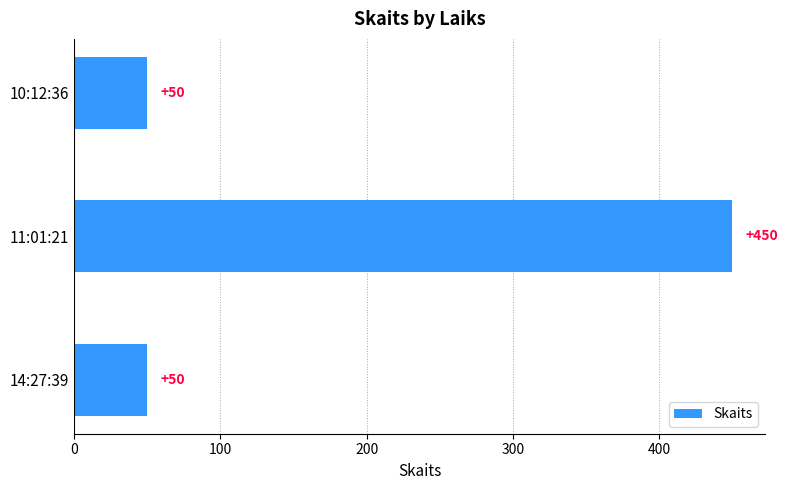

The value at 14:27:39 is 34. True or false?

False